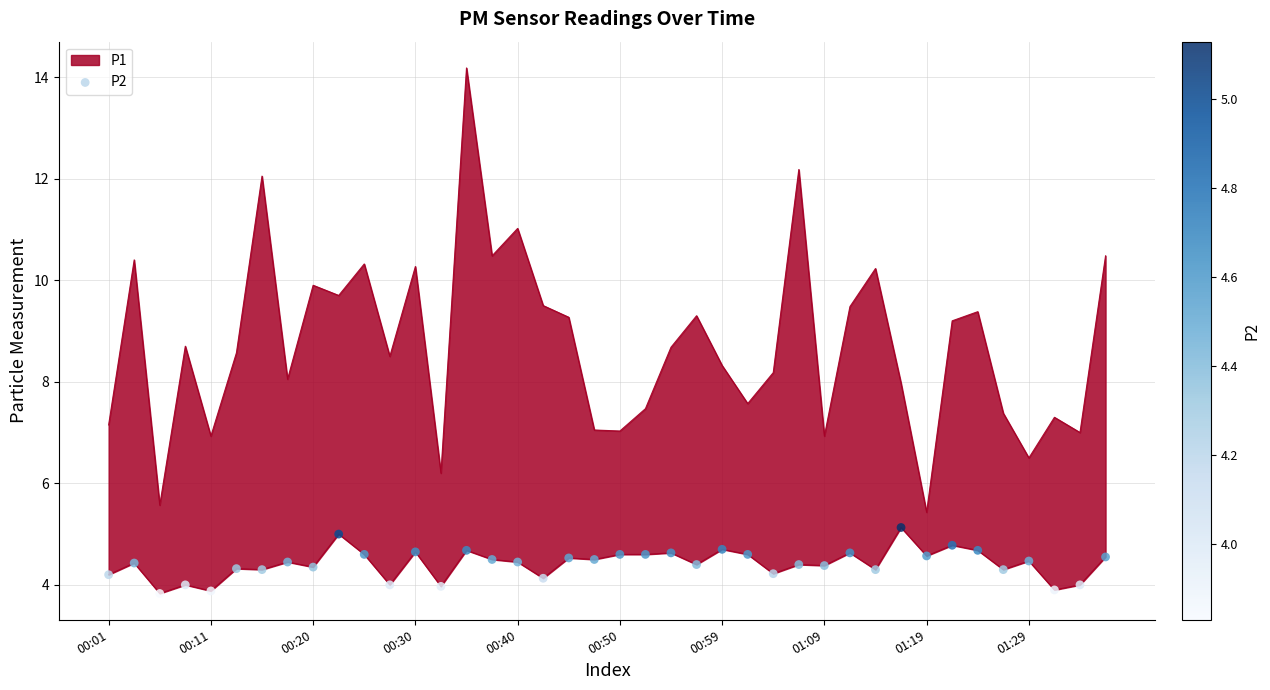

Which has a higher value, 00:01 or 33?

33